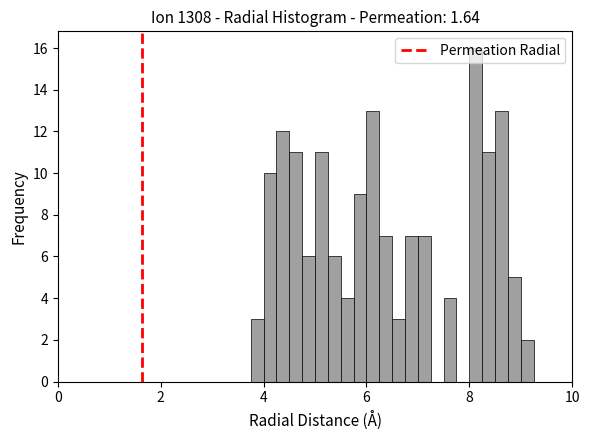

Read against the x-axis, roughly where is the centre of the tallest bar?

8.2